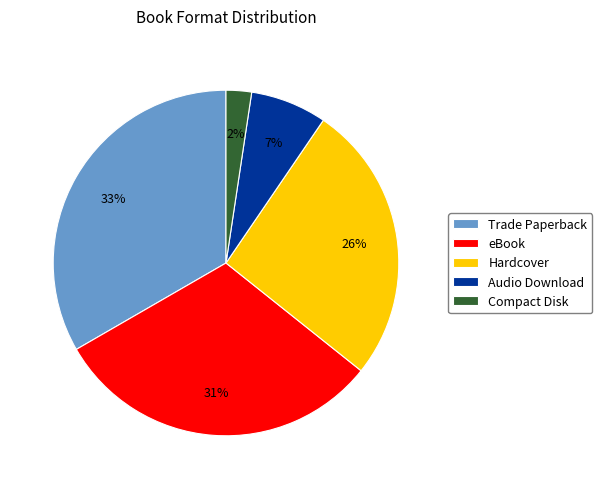

Is there a majority slice in this chart?

No